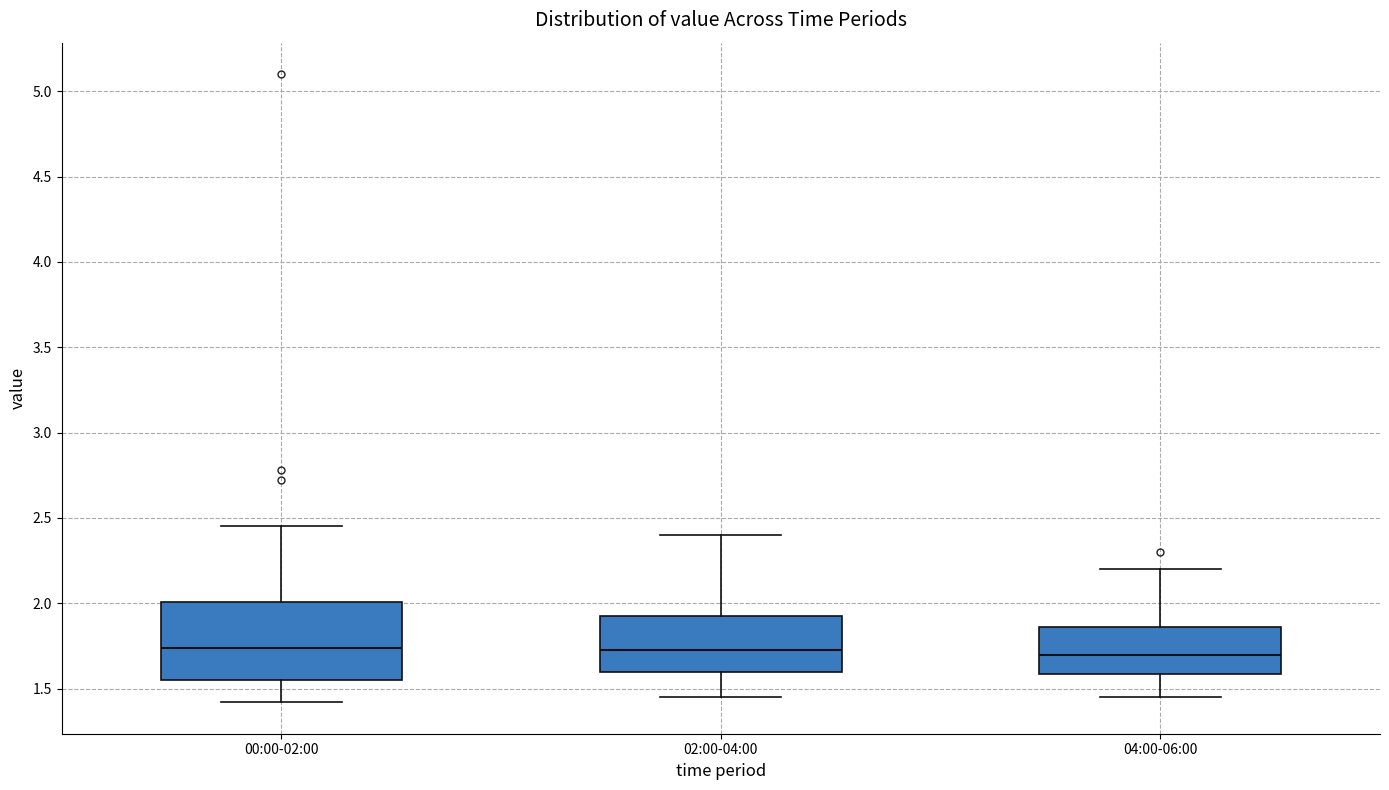

Where does the upper whisker of the box for 04:00-06:00 end on the y-axis? The values are not printed on the chart, so give them approximately, as read against the axis.

2.20